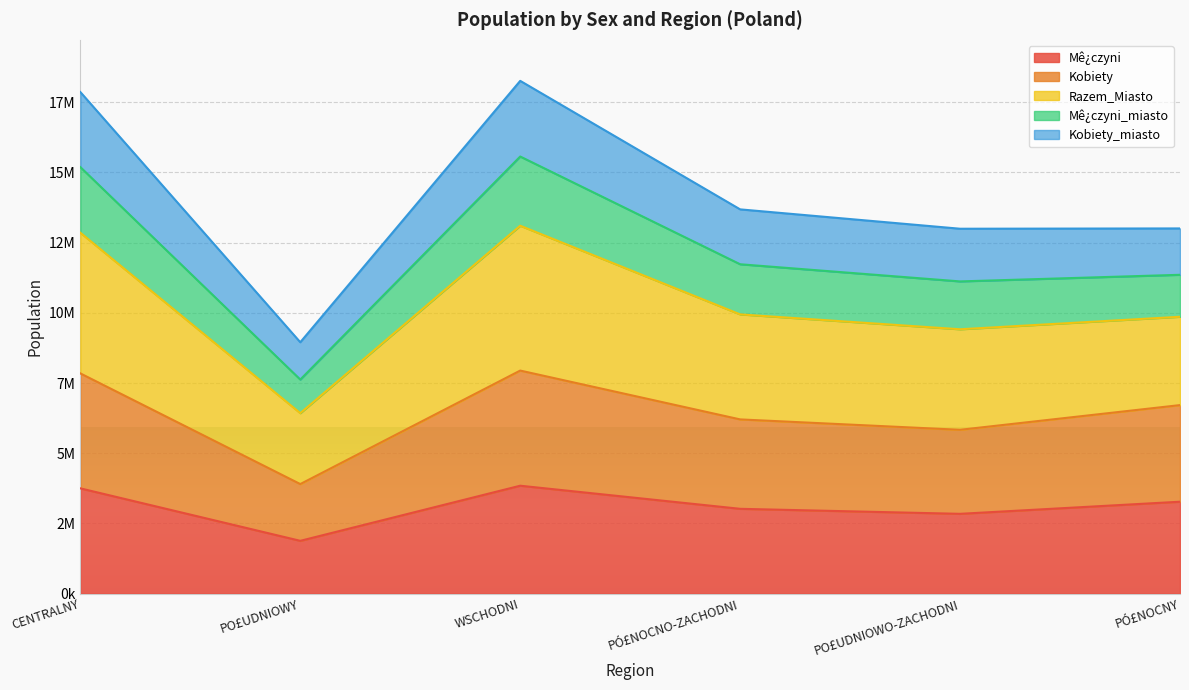

How many interior local peaks does the Kobiety series have?

1